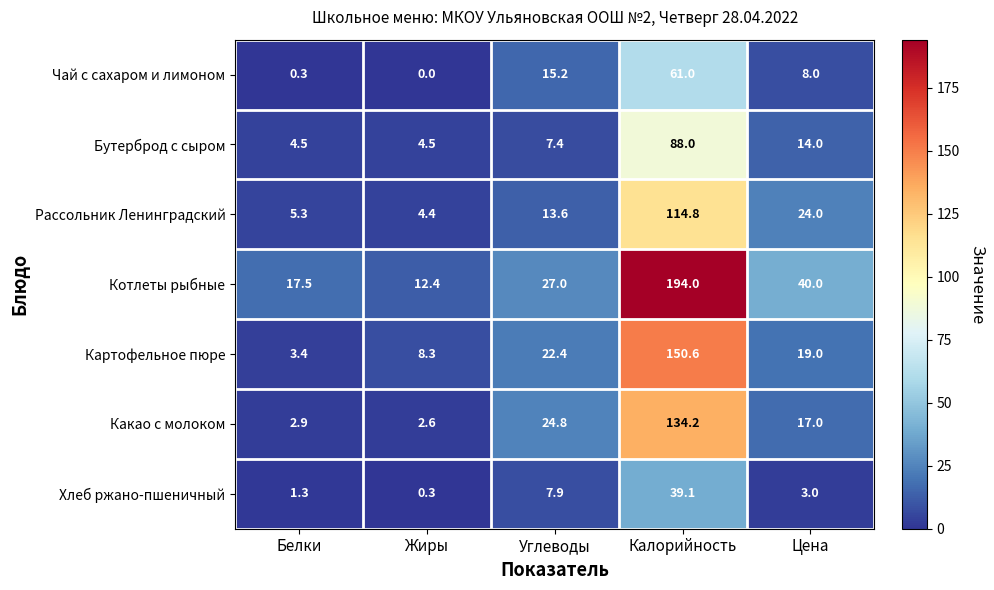

The value of Какао с молоком at Цена is 17.0. True or false?

True